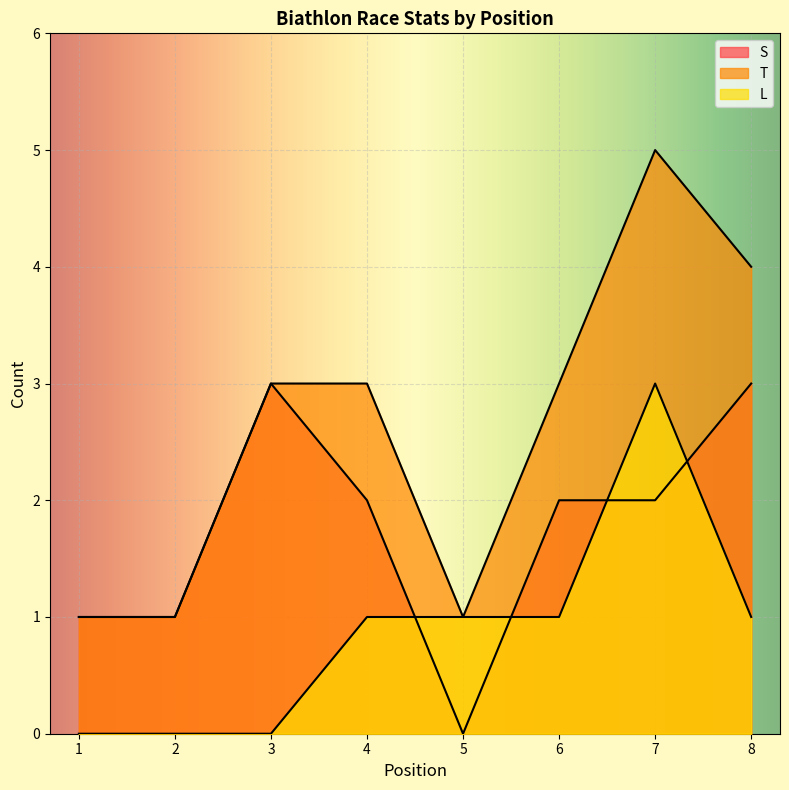

Reading right to left, what are all the values shown in this chart?

S: 3	2	2	0	2	3	1	1
T: 4	5	3	1	3	3	1	1
L: 1	3	1	1	1	0	0	0